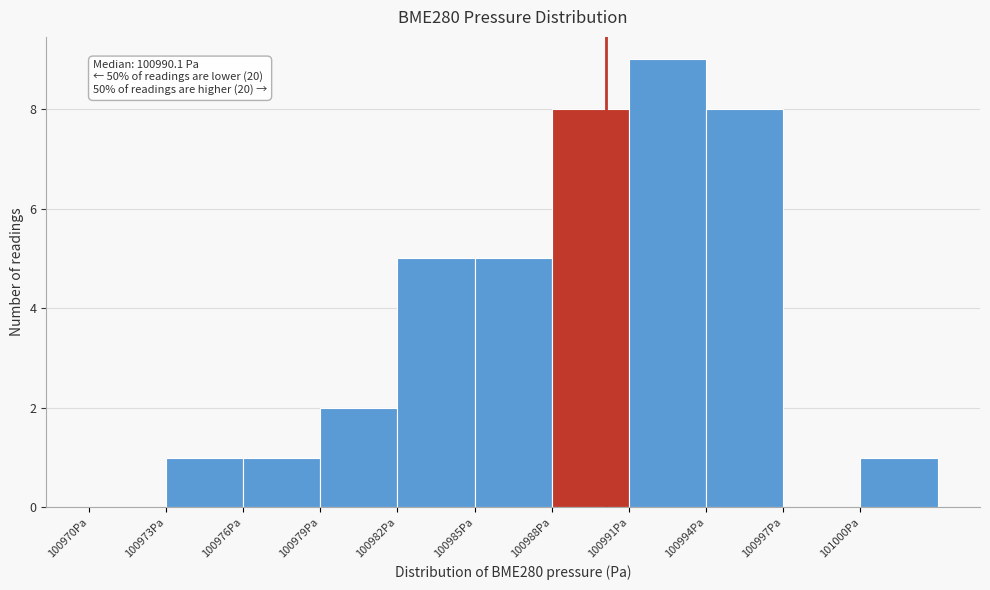

Over which range of the x-axis is the bar tallest?

100991 to 100994